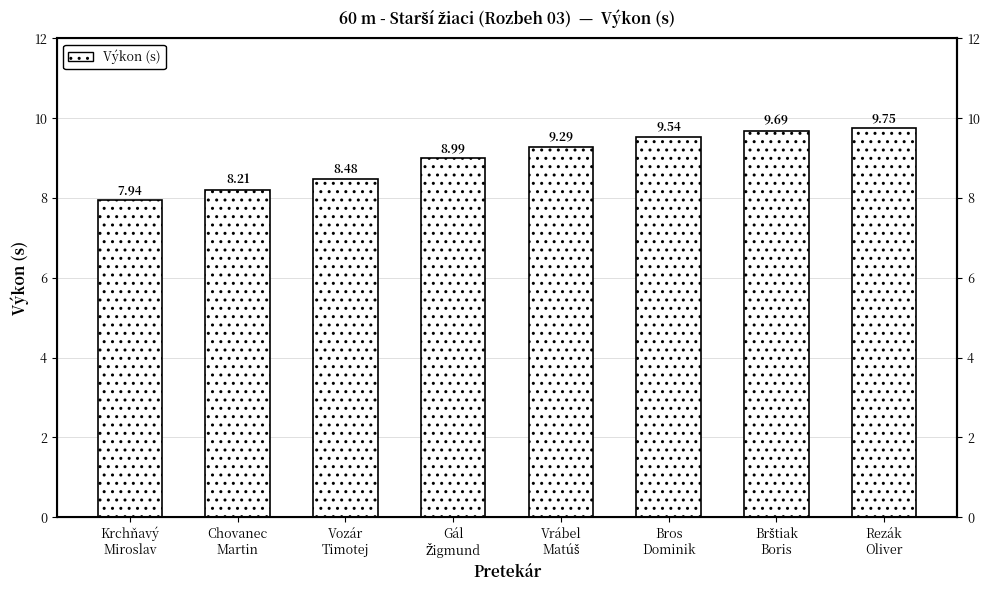

How many values exceed 9?

4